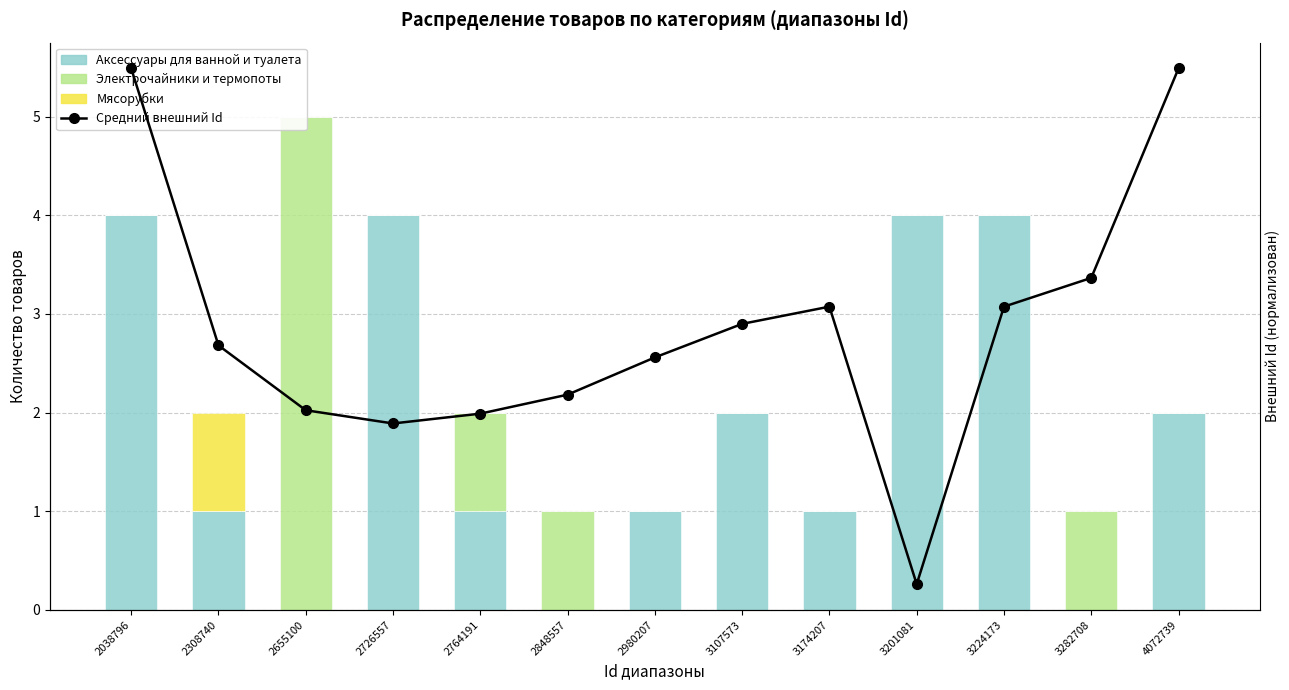

Where is Мясорубки nearest to the value 0?

2038796